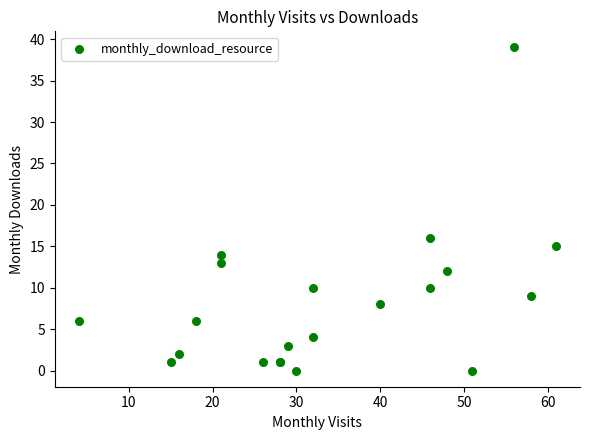

What Y value in the scatter plot is closest to 19?

16